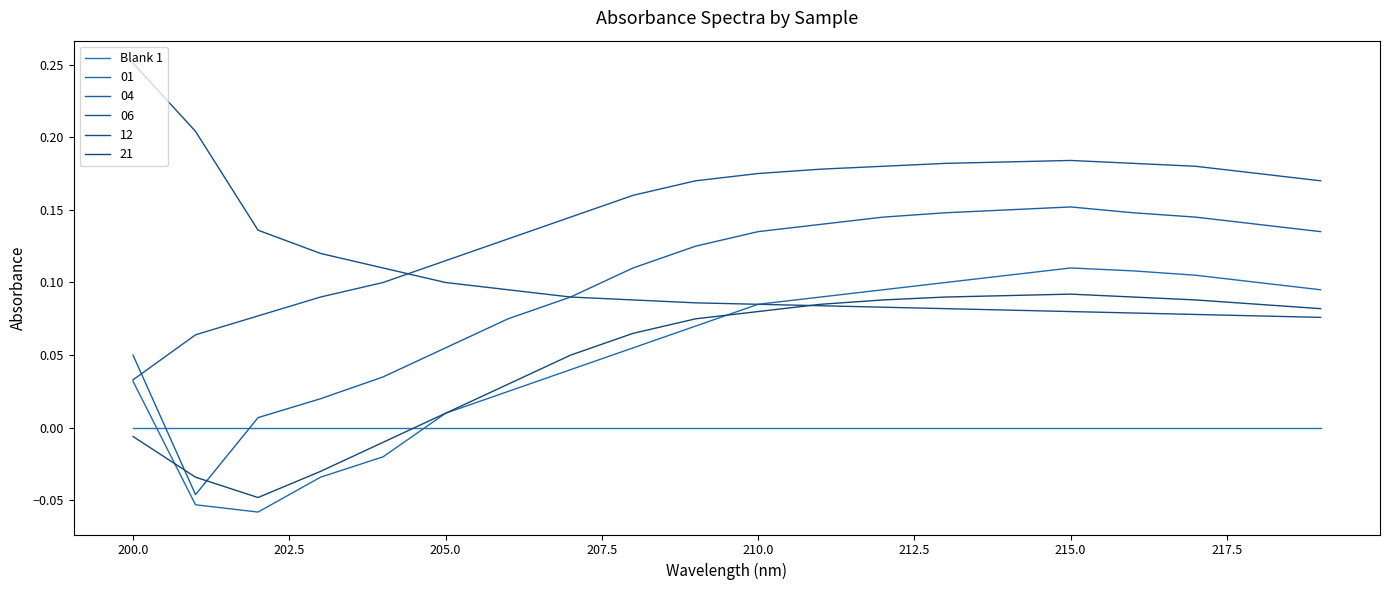

What is the sum of all 21 values?

1.0